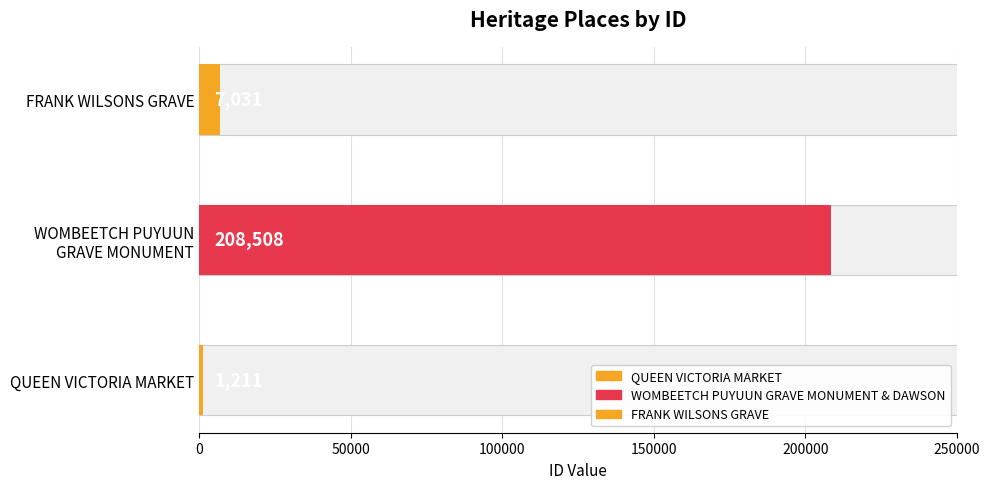

What is the maximum value shown in the chart?

208508